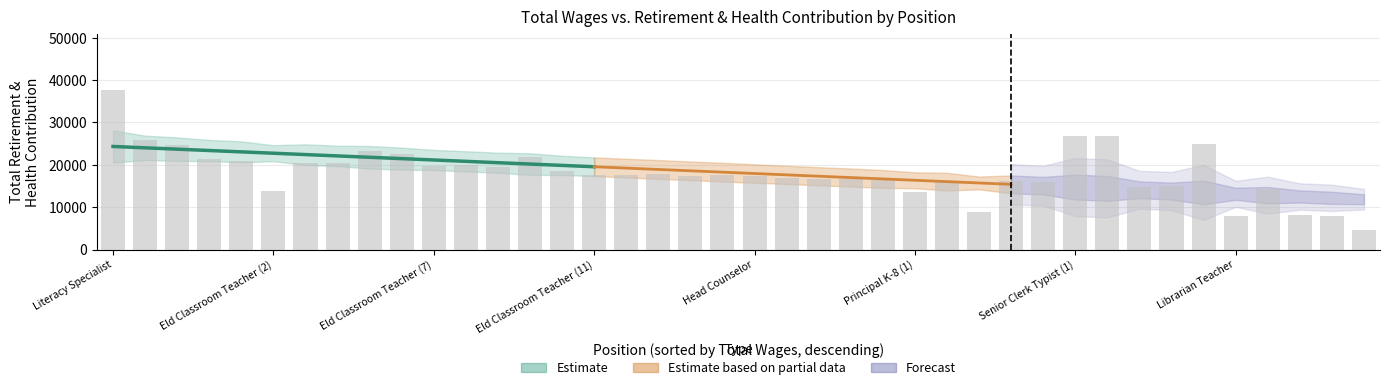

The value at 33 is 15051. True or false?

True